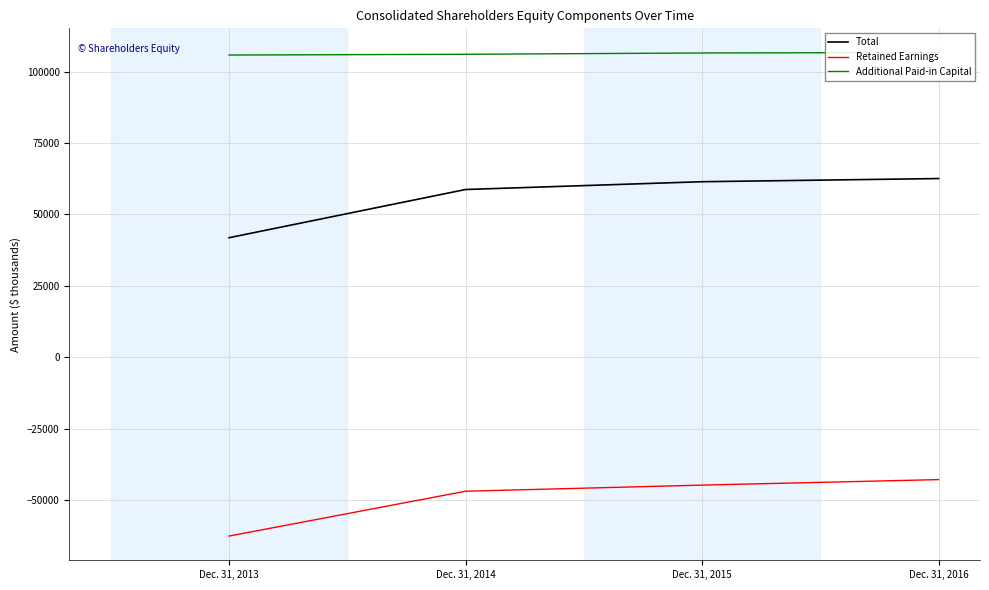

Which series has the widest spread of values?

Total